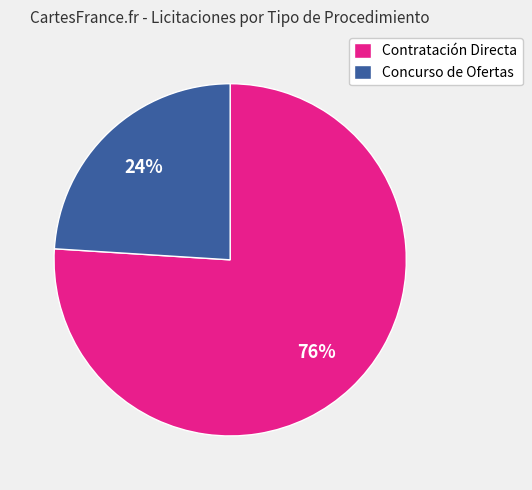

Is the sum of Concurso de Ofertas and Contratación Directa greater than half?

Yes